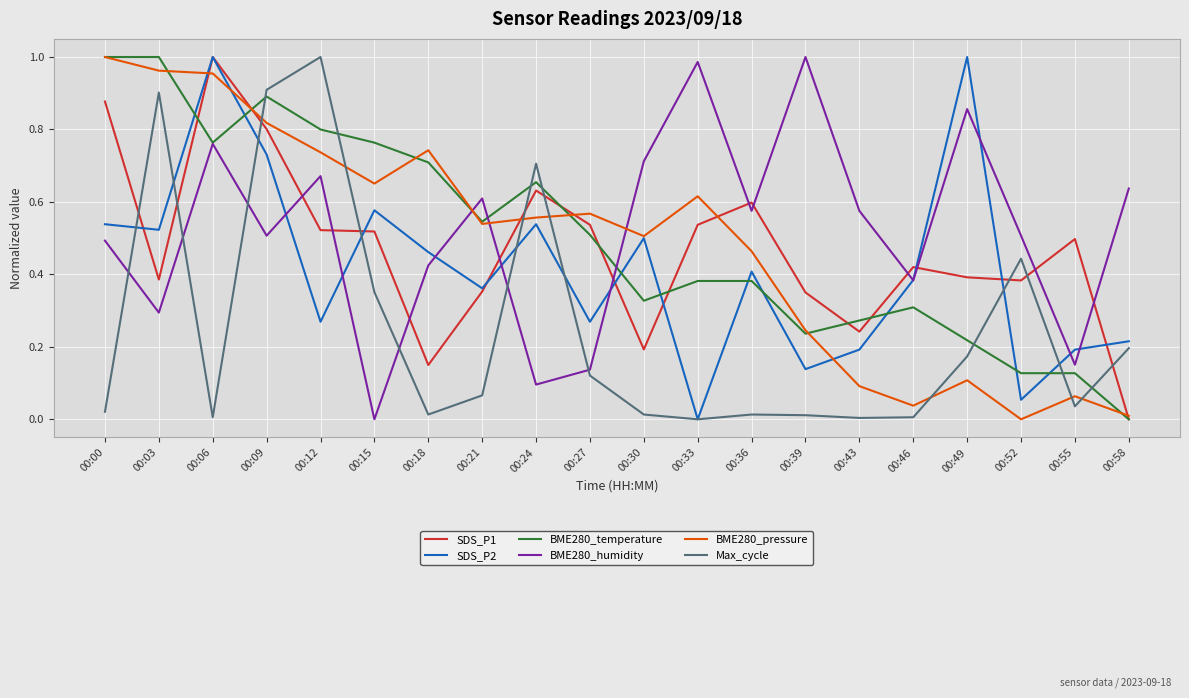

Where do BME280_humidity and Max_cycle first cross each other?

00:00 and 00:03